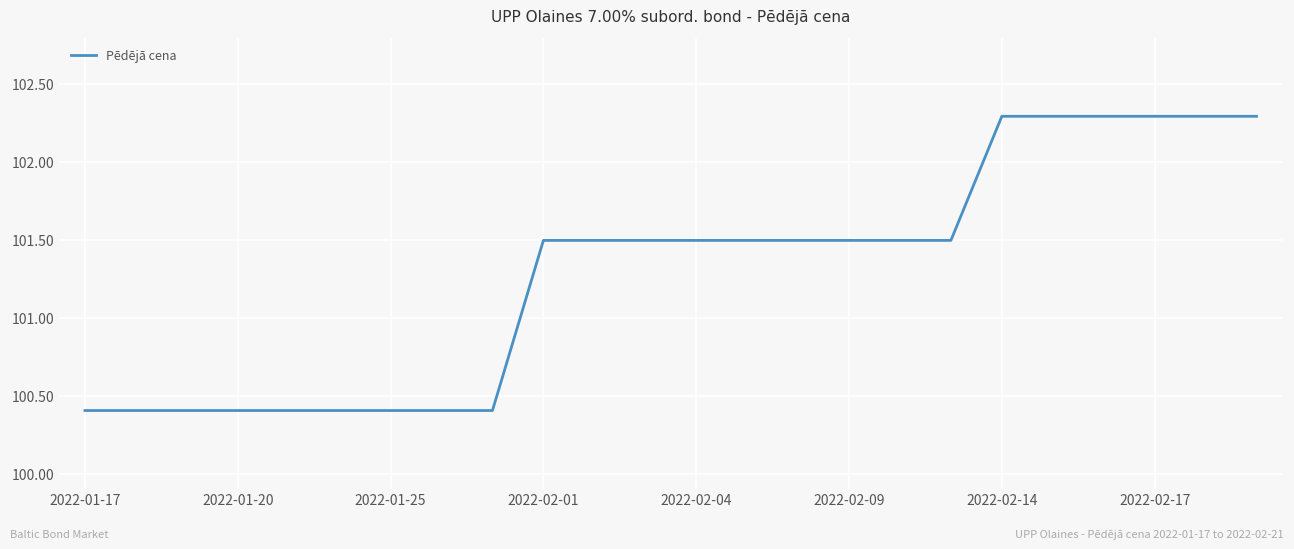

What is the greatest value displayed?

102.3